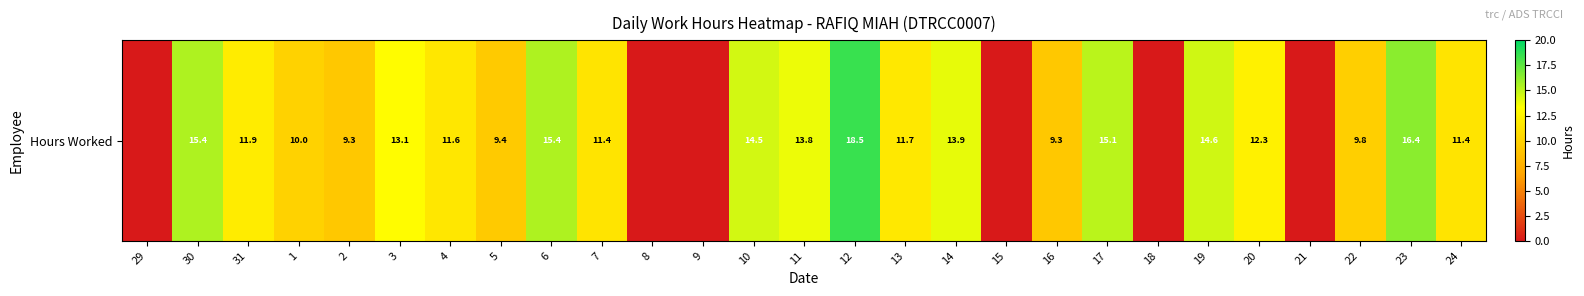

What is the sum of all values?

268.7